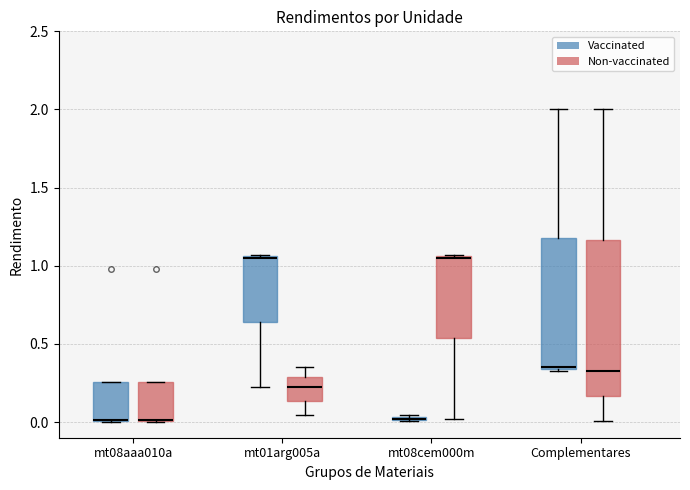

Comparing the boxes themselves (not the whiskers), which one is the tallest?

Complementares (Non-vaccinated)